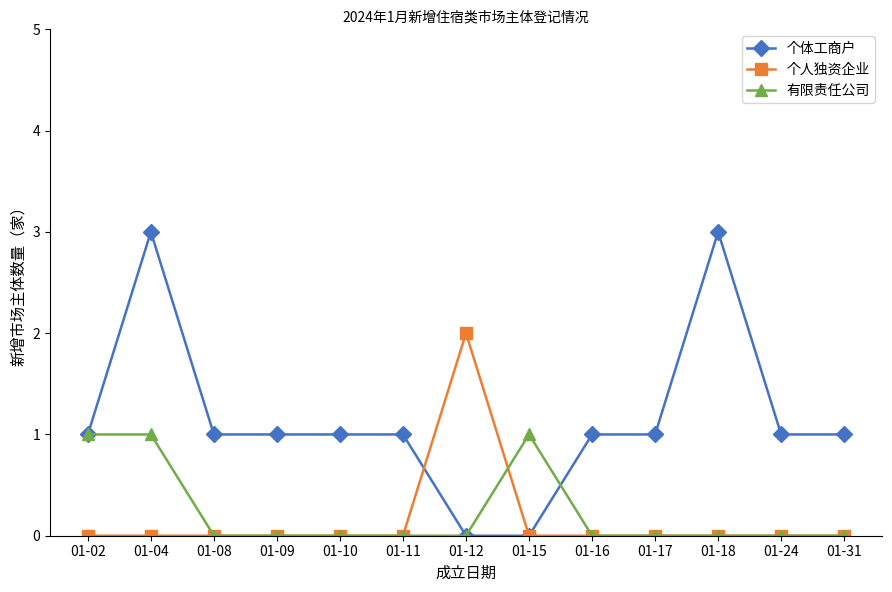

What is the maximum value shown in the chart?

3